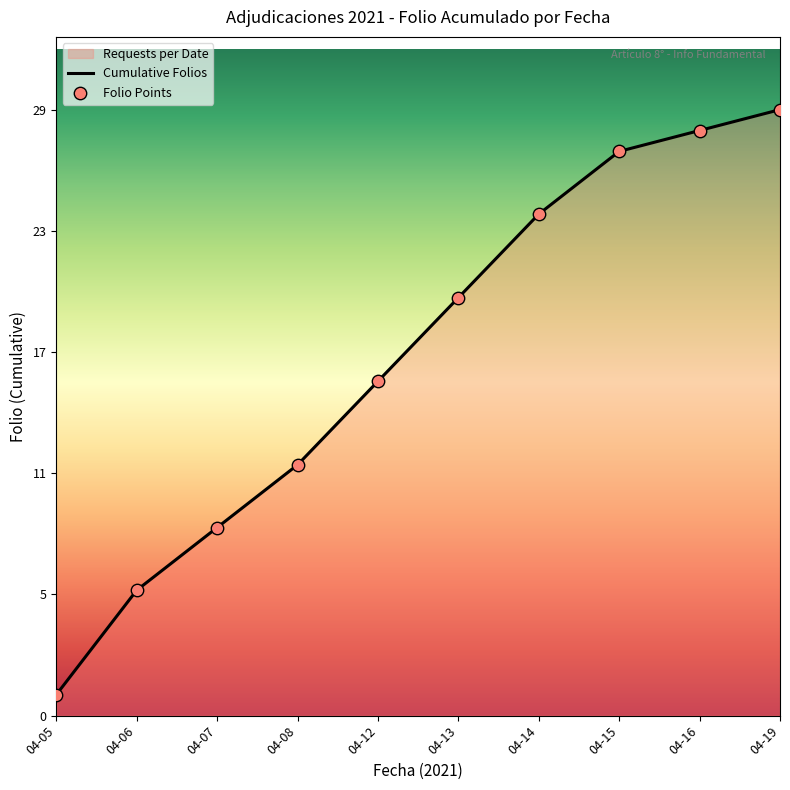

Between 2021-04-12 and 2021-04-06, which is larger?

2021-04-12